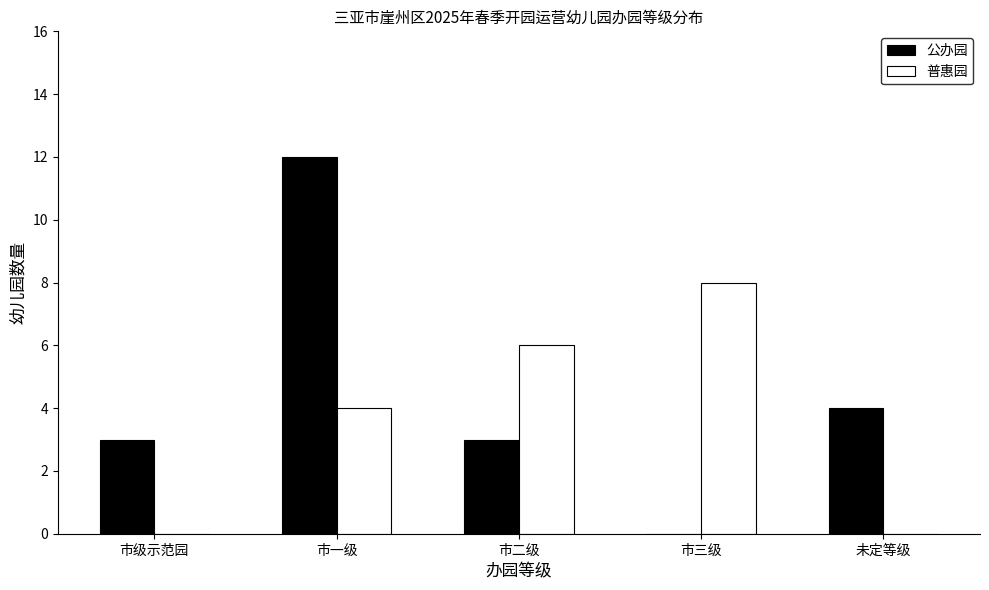

Reading left to right, list all the values displayed in this chart.

公办园: 市级示范园=3	市一级=12	市二级=3	市三级=0	未定等级=4
普惠园: 市级示范园=0	市一级=4	市二级=6	市三级=8	未定等级=0